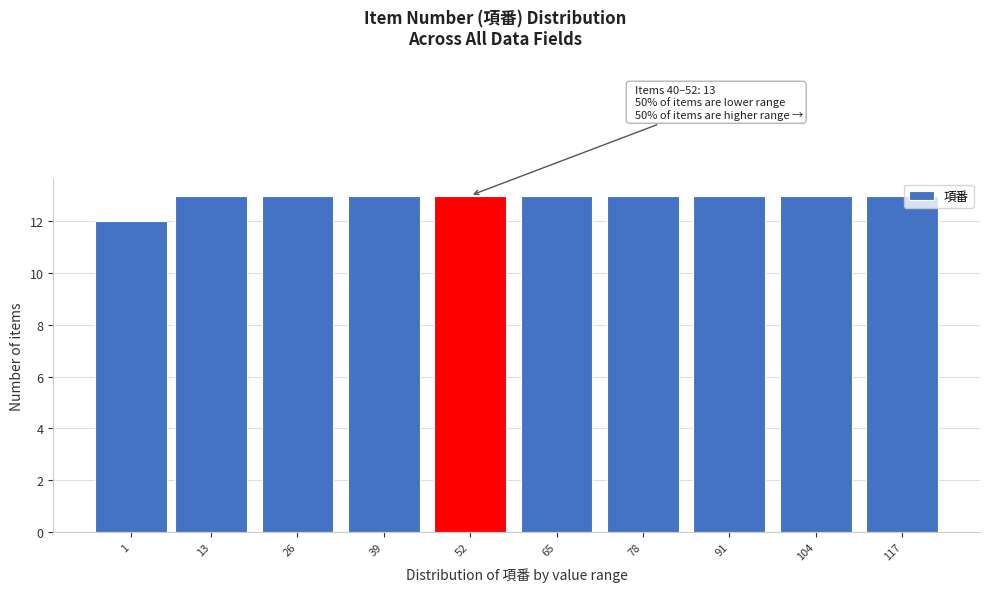

Reading left to right, list all the values displayed in this chart.

12	13	13	13	13	13	13	13	13	13